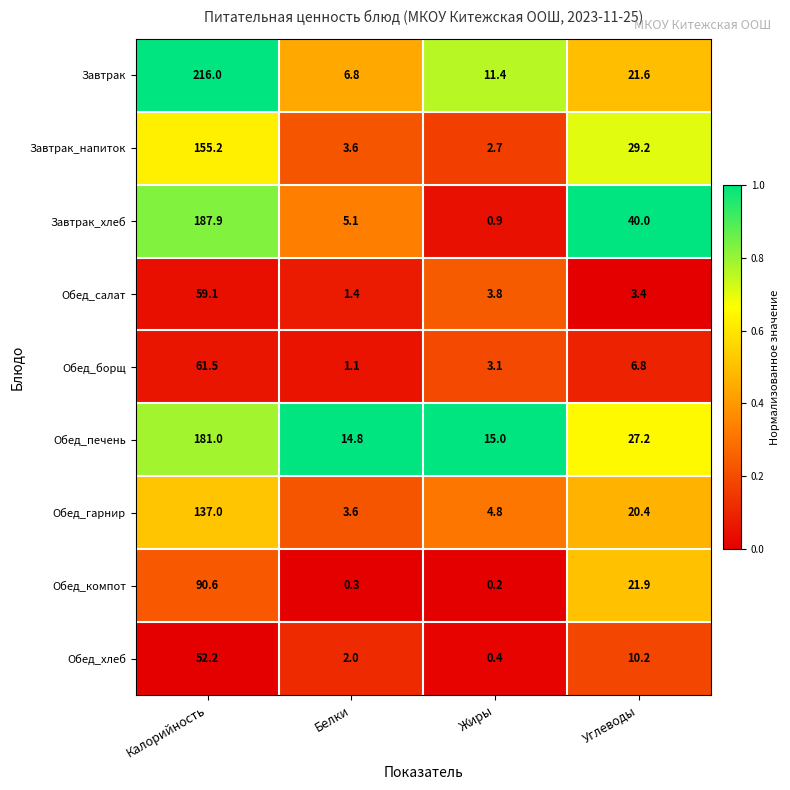

What is the average value of the Обед_гарнир series?

41.5